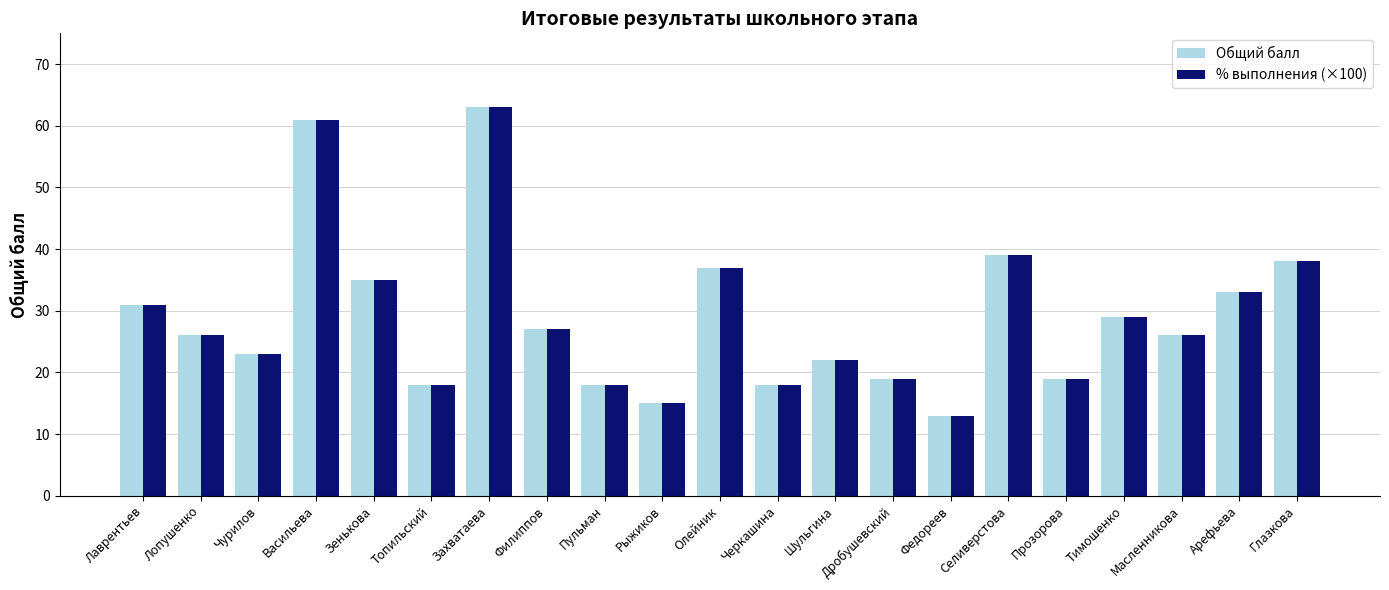

What is the lowest value of the Общий балл series?

13.0